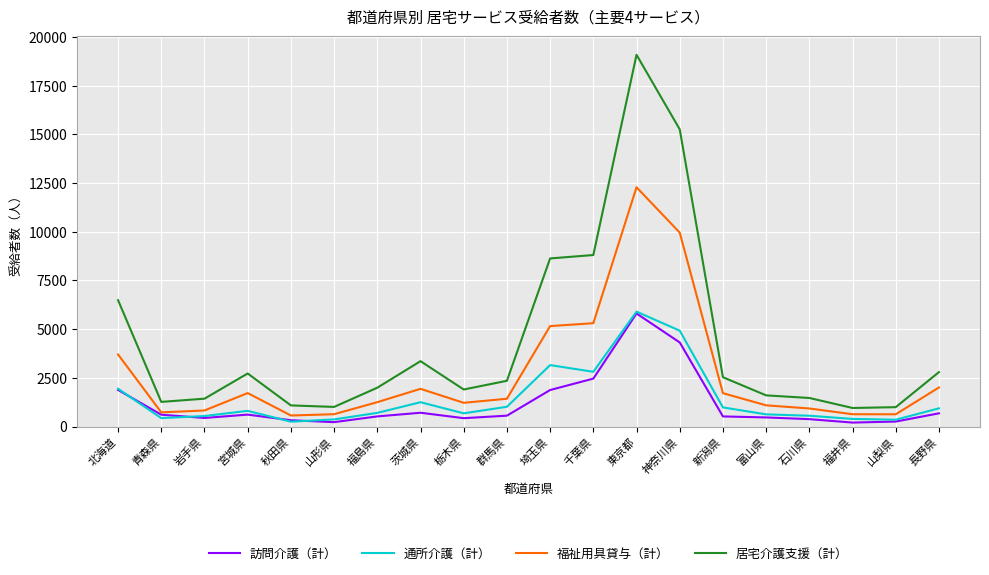

What is the difference between the maximum and minimum values in the 通所介護（計） series?

5649